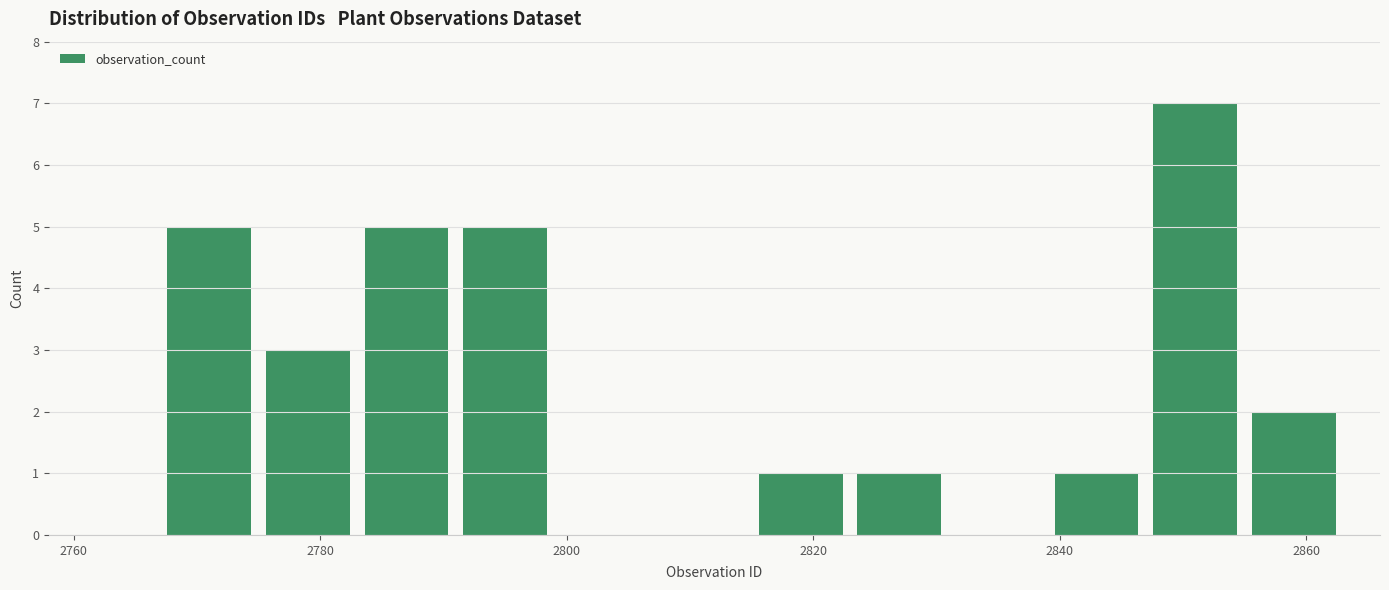

Reading left to right, list every bar in this chart as the range it spans on the x-axis followed by its height. Neither the bar edges nor the heights are printed on the chart, so give them approximately, as read against the axes.

2767 to 2775: 5
2775 to 2783: 3
2783 to 2791: 5
2791 to 2799: 5
2799 to 2807: 0
2807 to 2815: 0
2815 to 2823: 1
2823 to 2831: 1
2831 to 2839: 0
2839 to 2847: 1
2847 to 2855: 7
2855 to 2863: 2